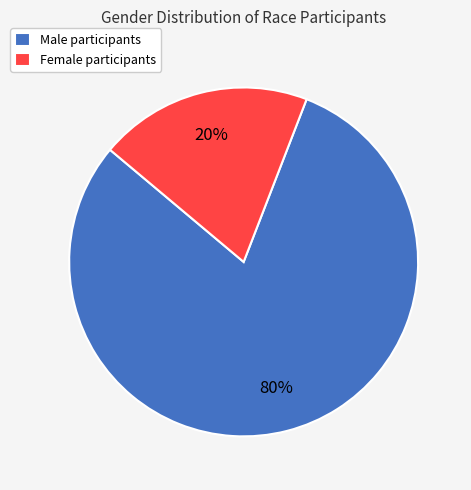

Rank the categories by value from highest to lowest.

Male participants, Female participants